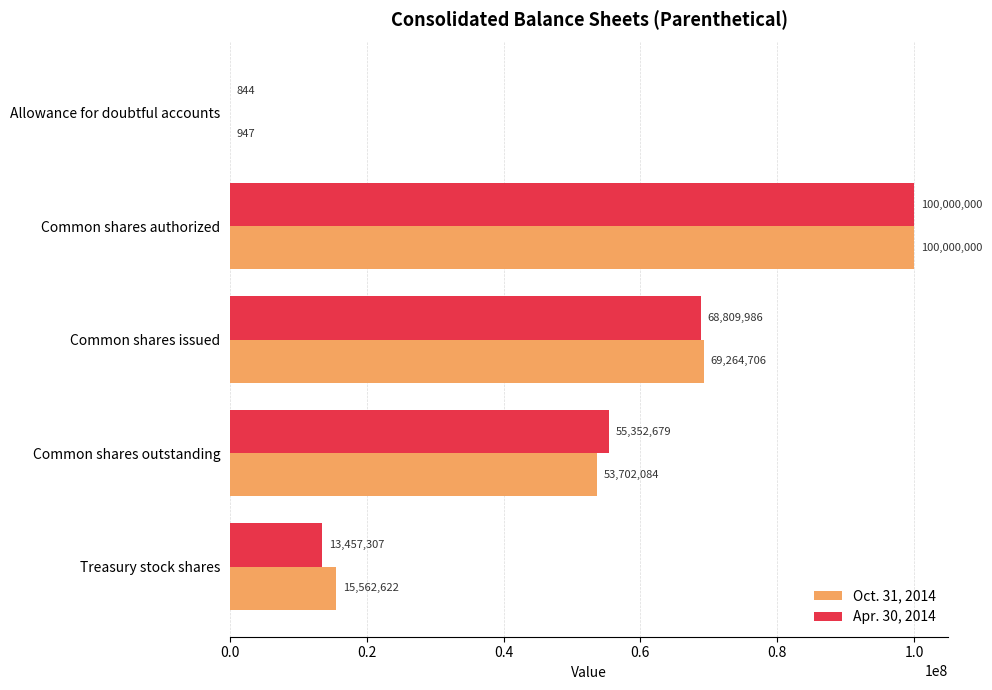

How many Apr. 30, 2014 values are between 13457307 and 68809986?

3